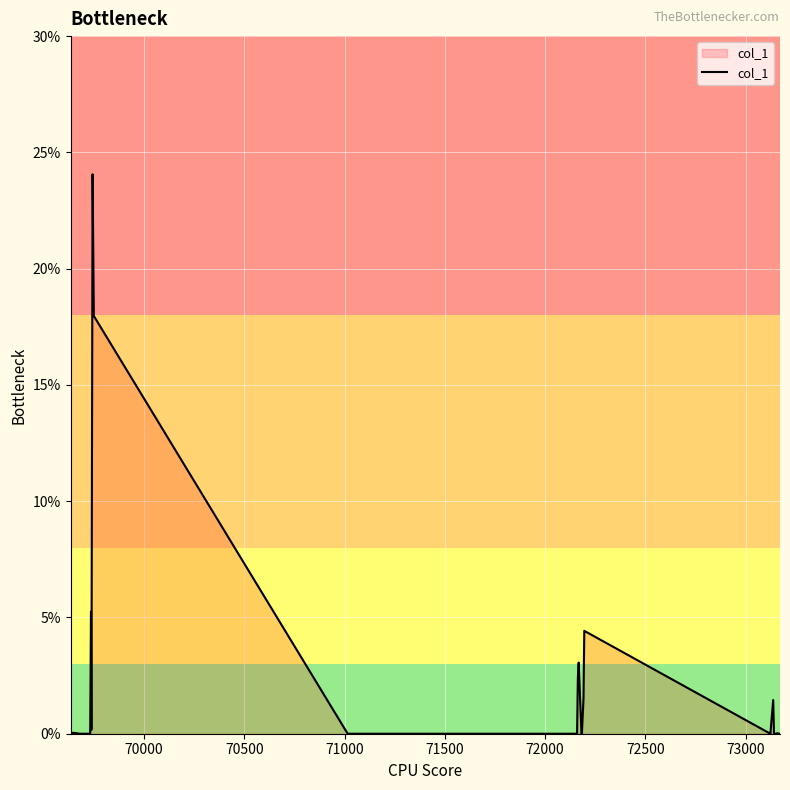

What is the greatest value displayed?

24.1